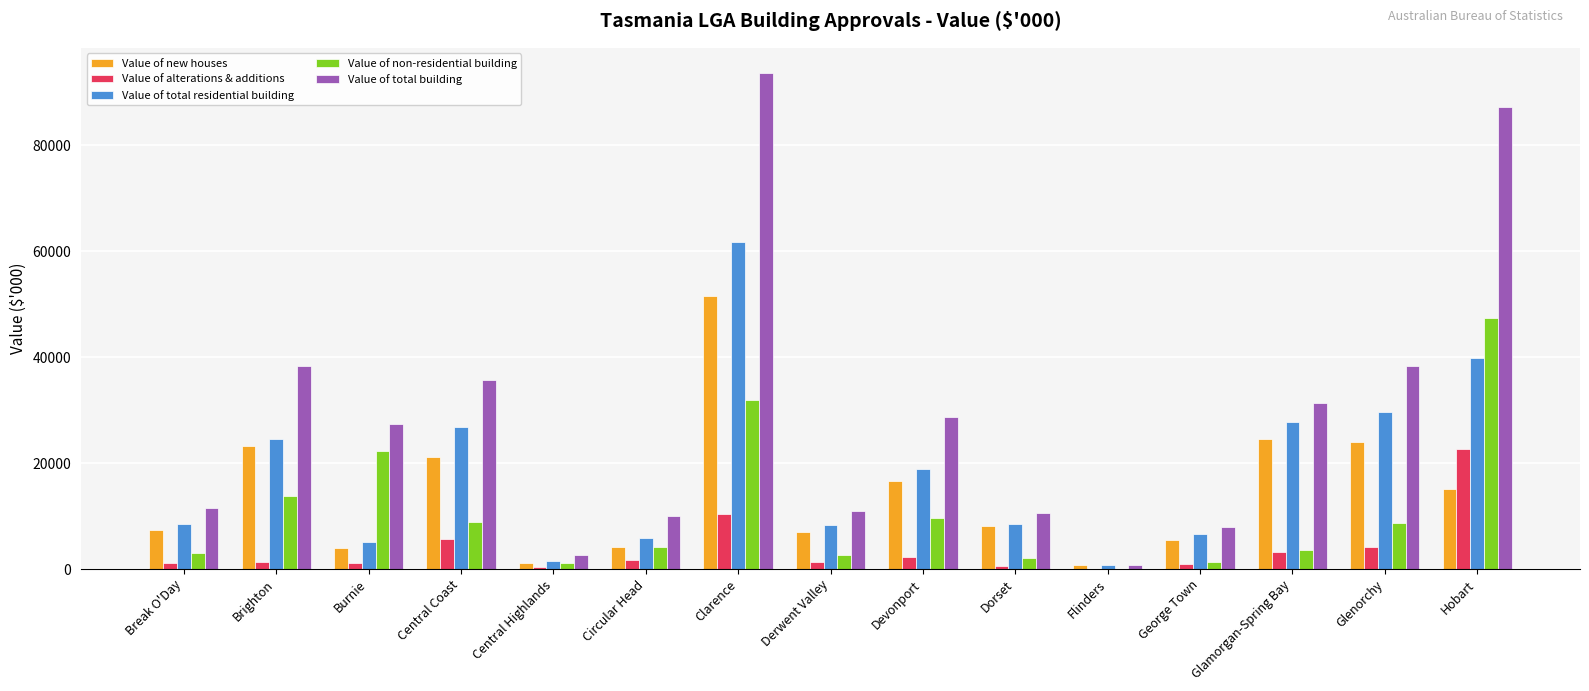

At which category does the chart reach its peak across all series?

Clarence